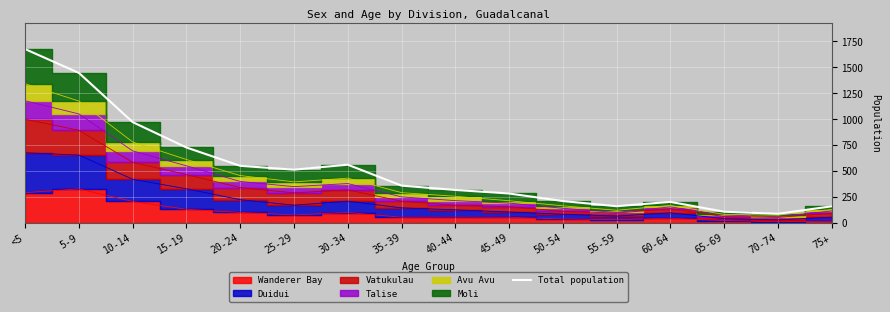

How many lines are shown in the chart?

1